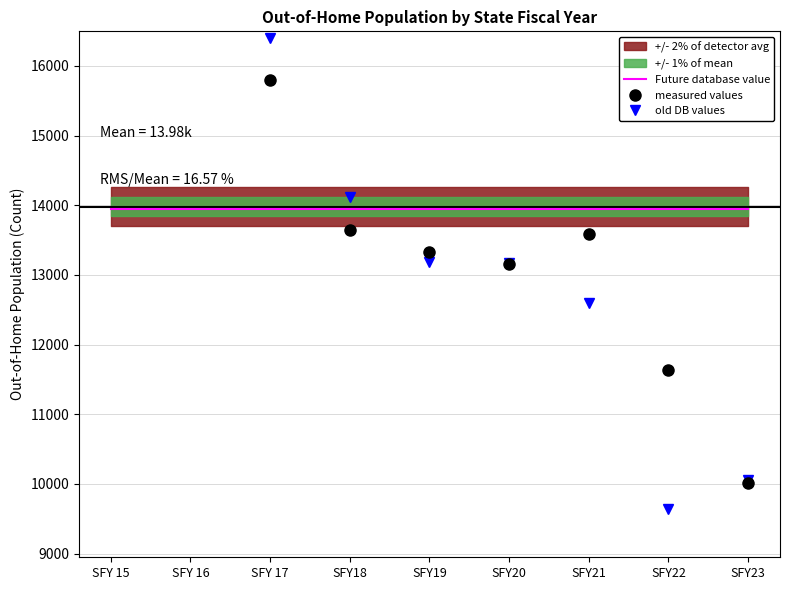

True or false: Future database value and measured values intersect in this chart.

True